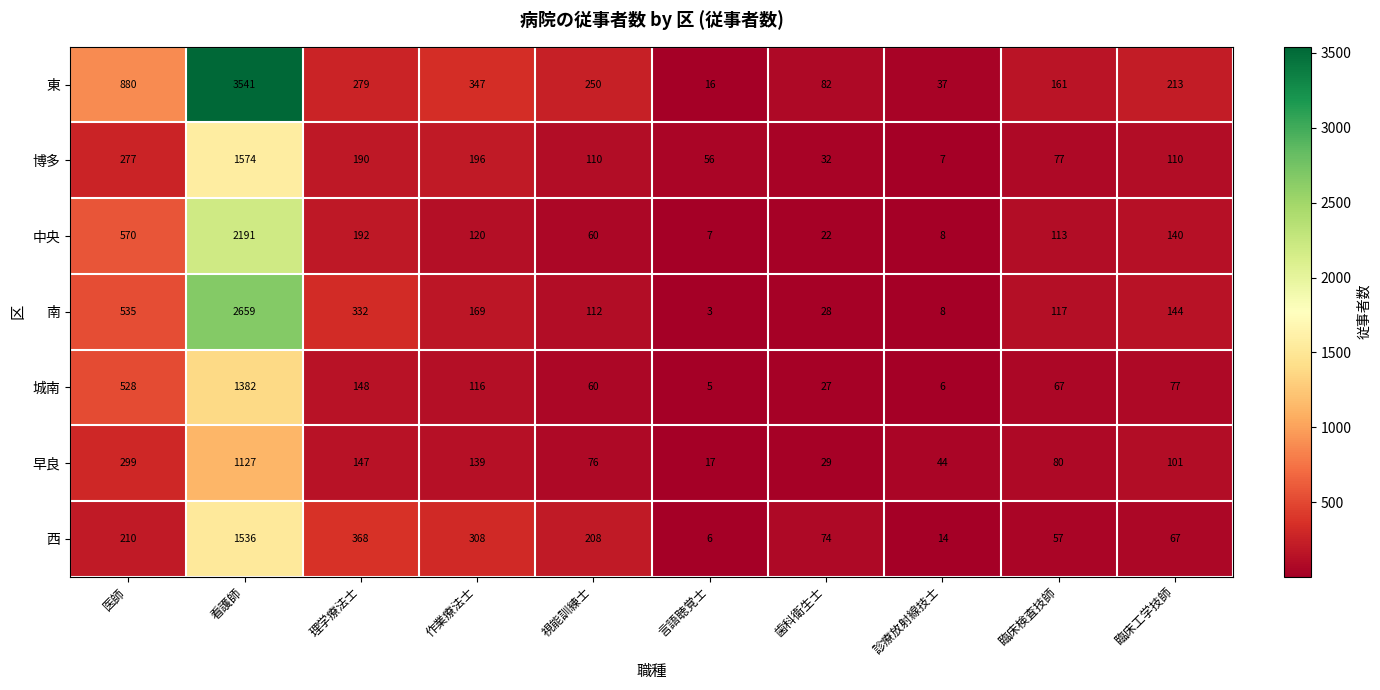

Which series has the largest range (max minus min)?

東